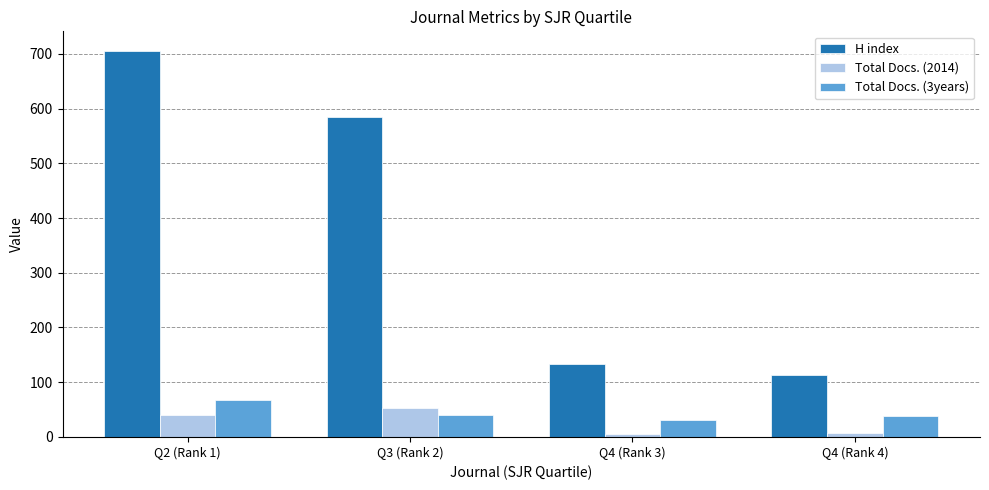

What is the greatest value displayed?

706